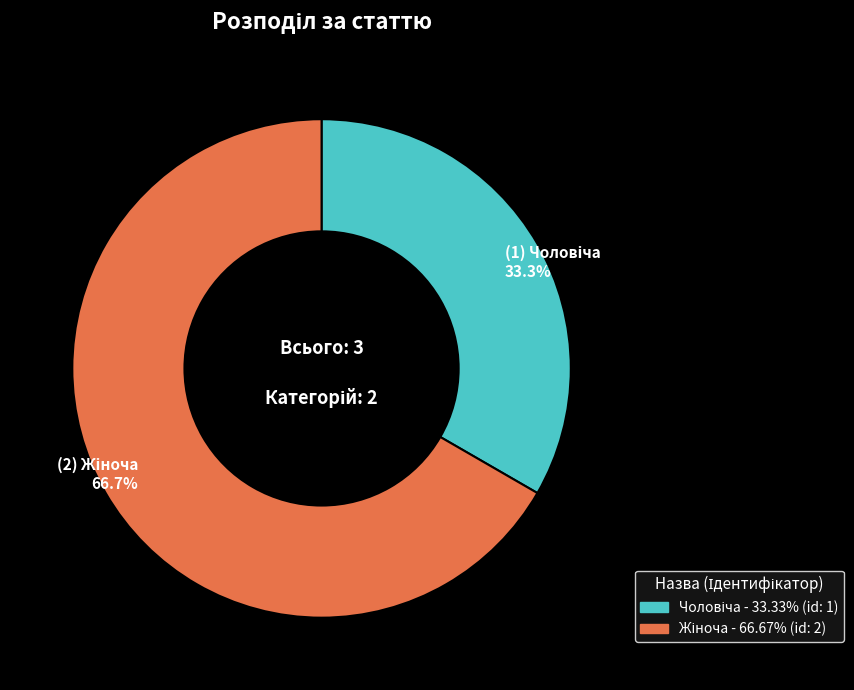

Does any single category account for the majority?

Yes